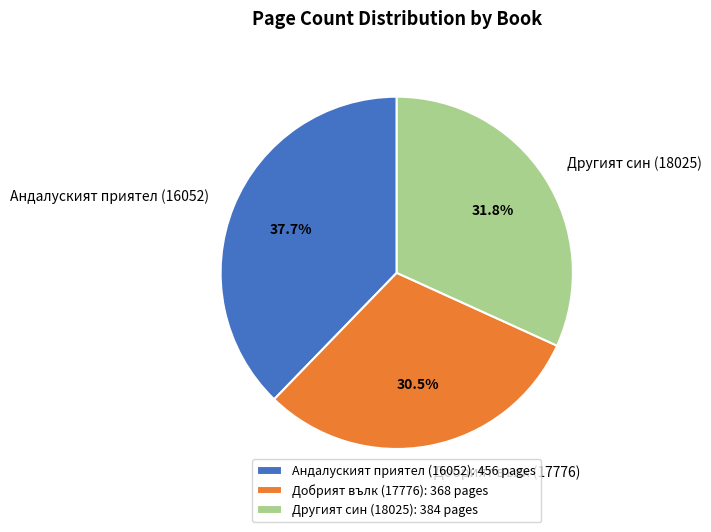

Which category has the smallest portion of the pie?

Добрият вълк (17776)